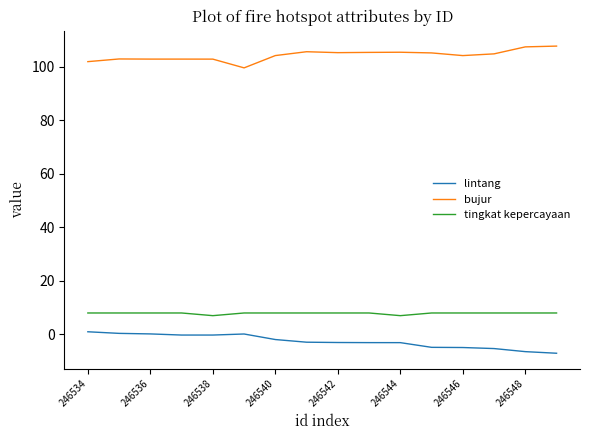

Which series has the largest total across all categories?

bujur